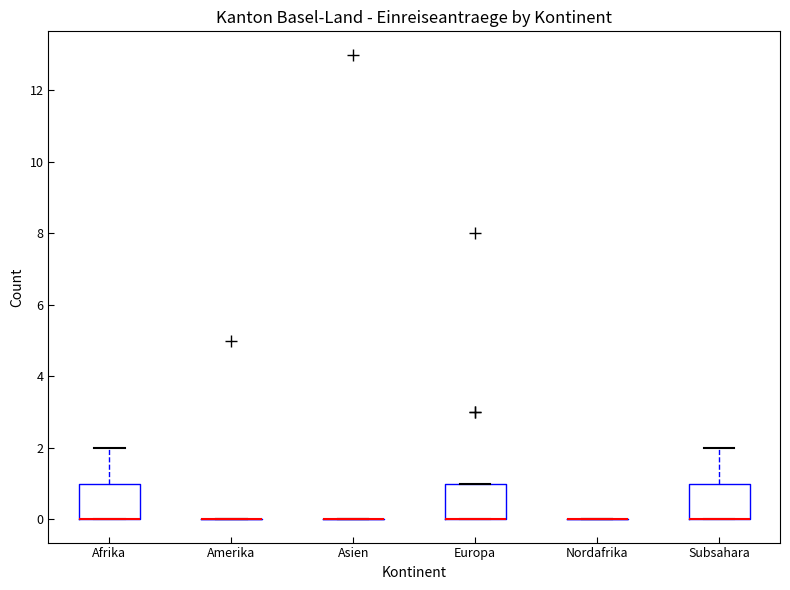

Reading left to right, read every box against the y-axis: the position of its median line, the range the box covers, and the ends of its whiskers. The values are not printed on the chart, so give them approximately, as read against the axis.

Afrika: median 0 (drawn on the box's lower edge), box 0 to 1, whiskers 0 to 2
Amerika: box collapsed to a line at 0, whiskers 0 to 0
Asien: box collapsed to a line at 0, whiskers 0 to 0
Europa: median 0 (drawn on the box's lower edge), box 0 to 1, whiskers 0 to 1
Nordafrika: box collapsed to a line at 0, whiskers 0 to 0
Subsahara: median 0 (drawn on the box's lower edge), box 0 to 1, whiskers 0 to 2